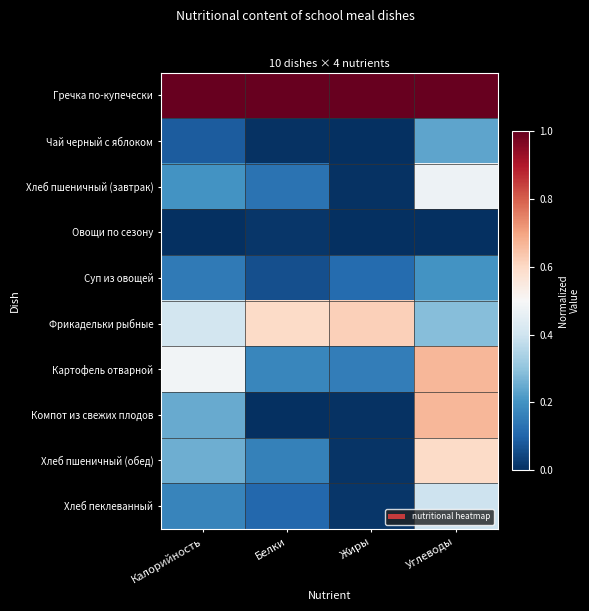

Between Углеводы and Белки, which is larger?

Углеводы